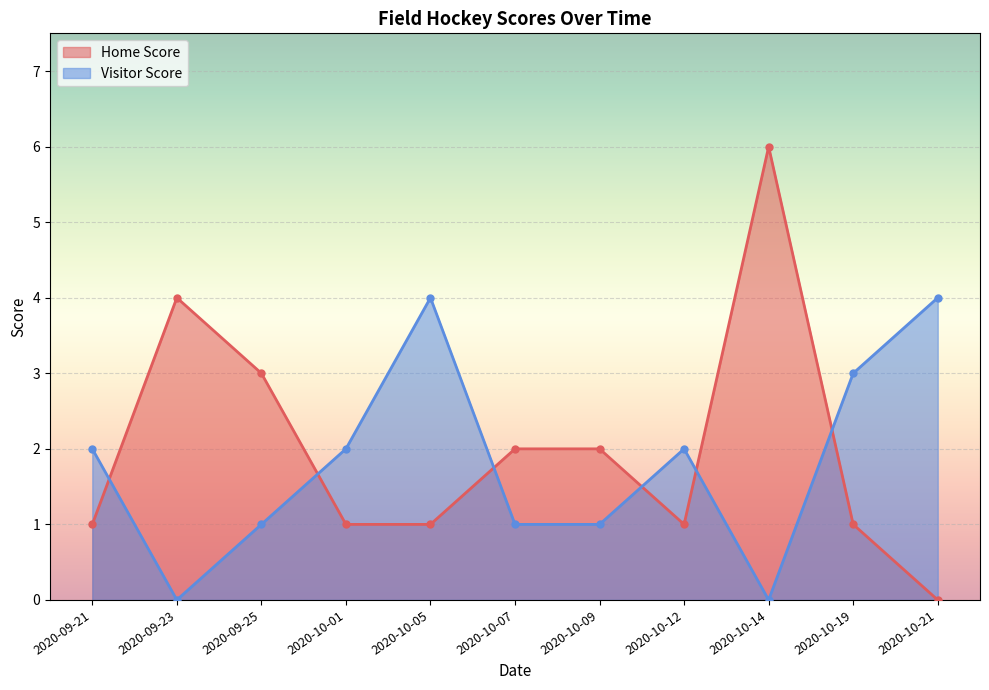

Reading left to right, extract all data points from this chart.

Home Score: 1	4	3	1	1	2	2	1	6	1	0
Visitor Score: 2	0	1	2	4	1	1	2	0	3	4